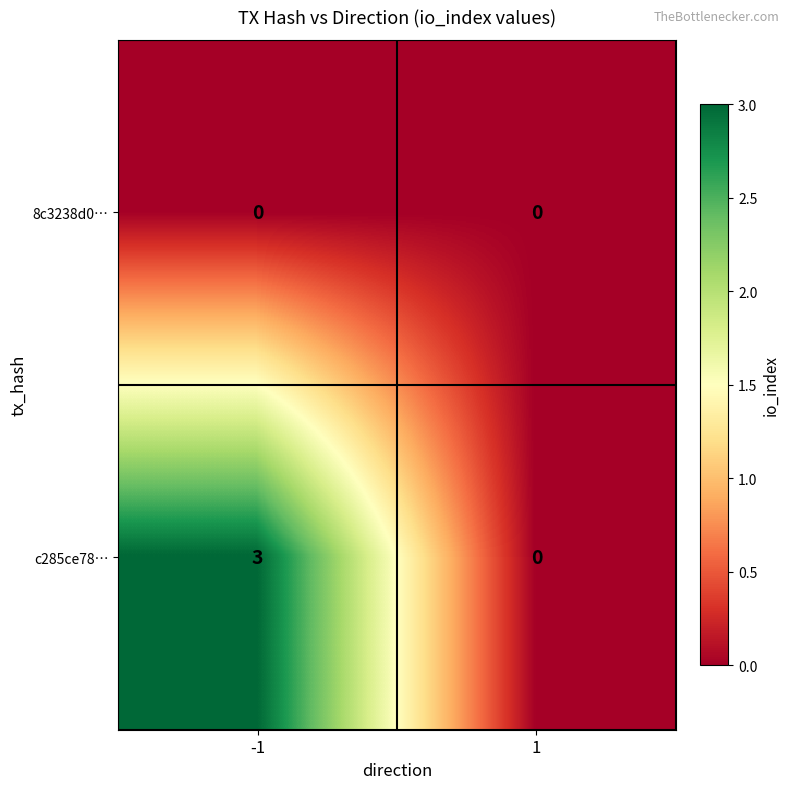

List the series in order of their overall mean, highest first.

c285ce78…, 8c3238d0…